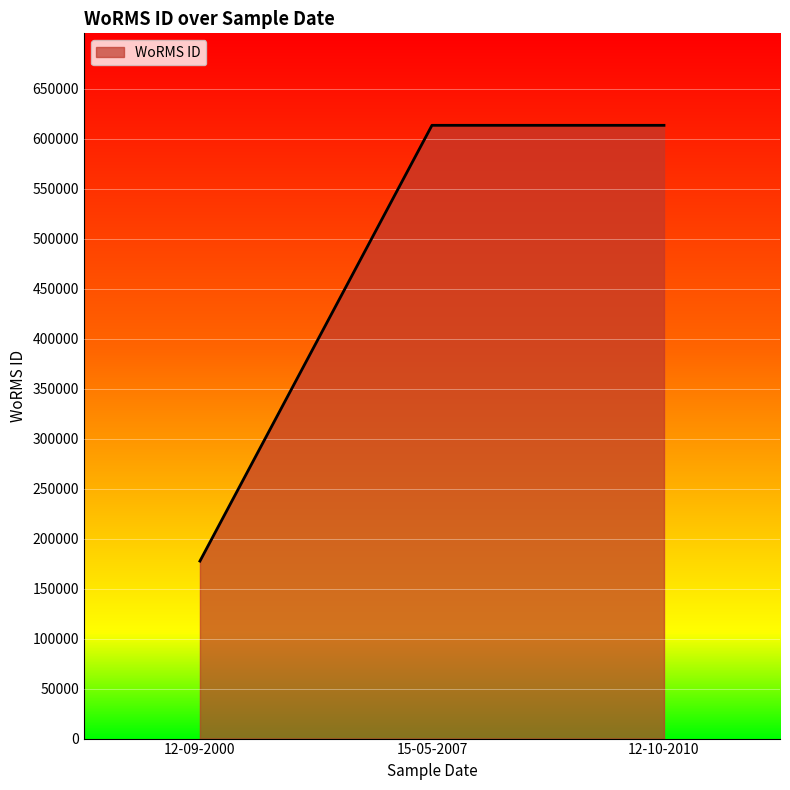

Is it true that the value at 12-10-2010 is 613596?

True